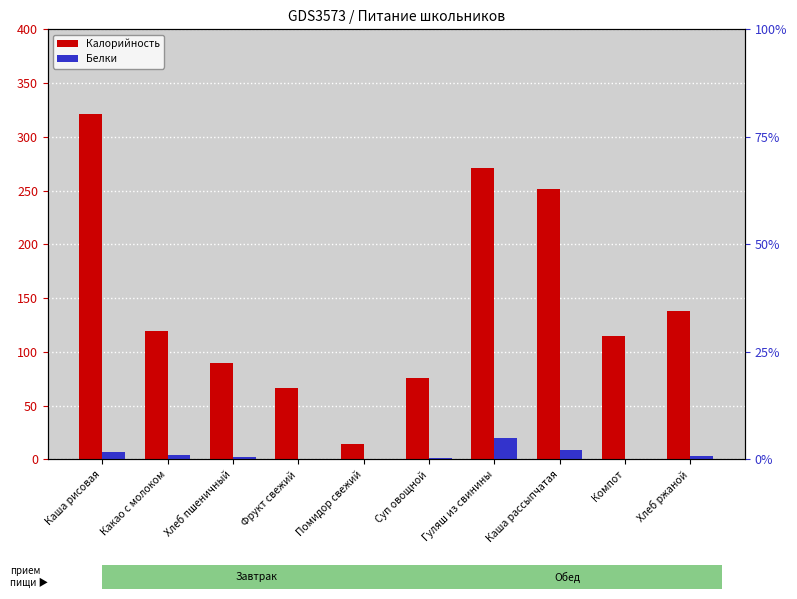

How many values in the Калорийность series are below 119?

5